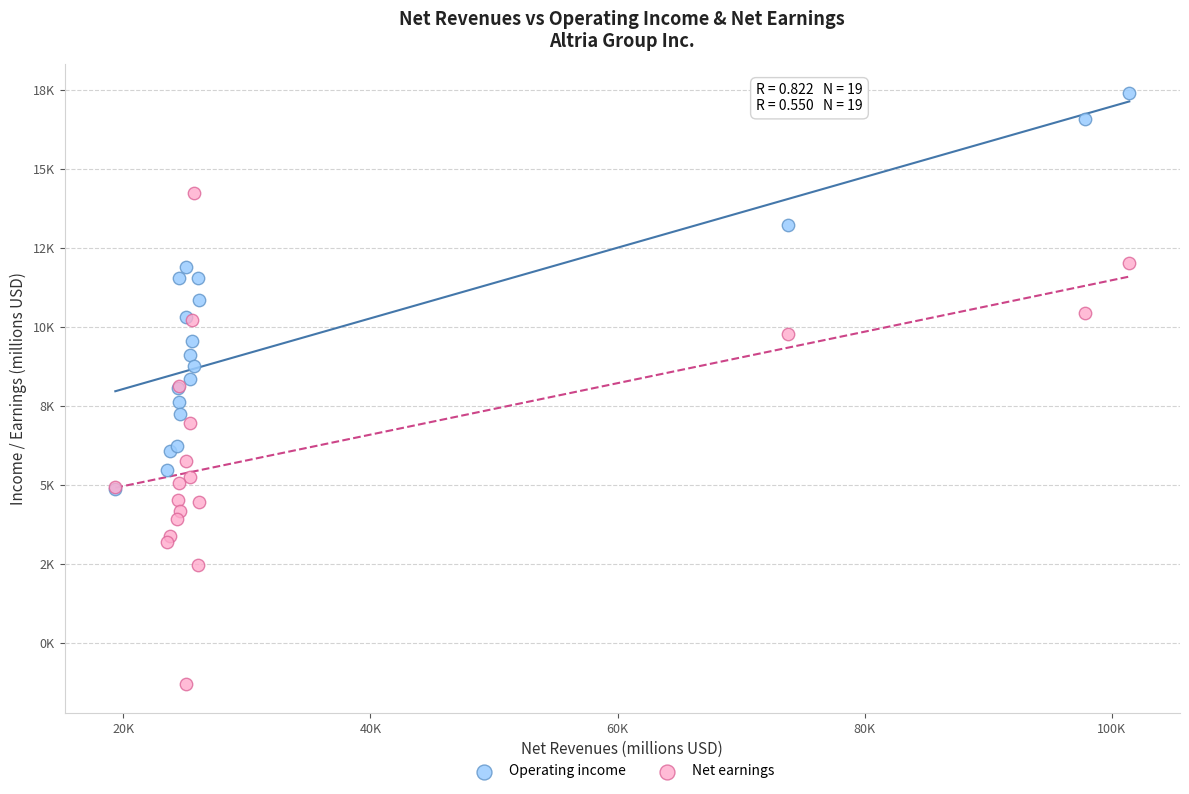

Which series contains the lowest Y value?

Net earnings